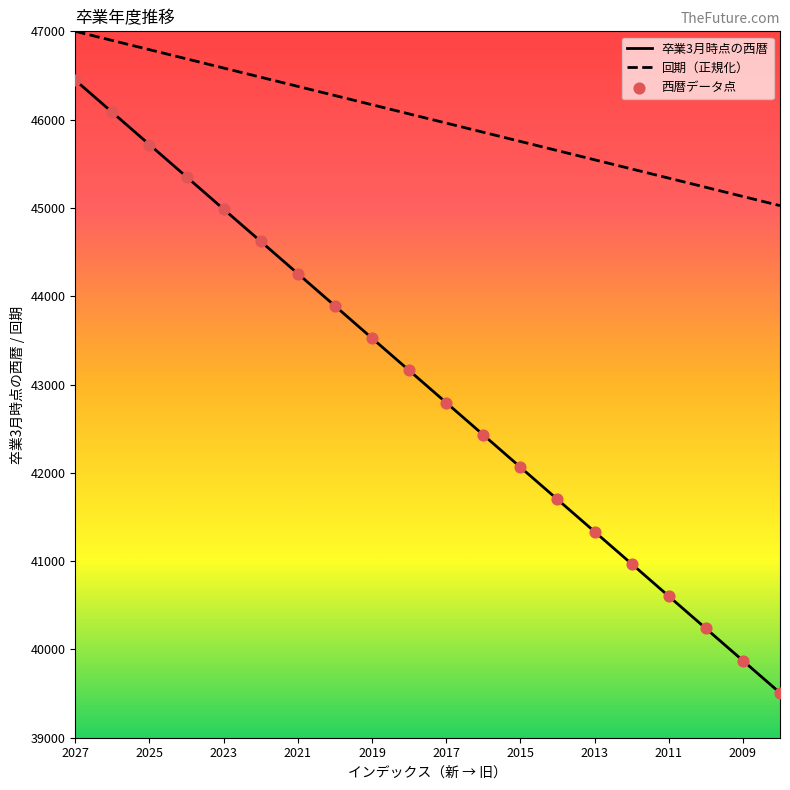

Which series has the largest range (max minus min)?

卒業3月時点の西暦